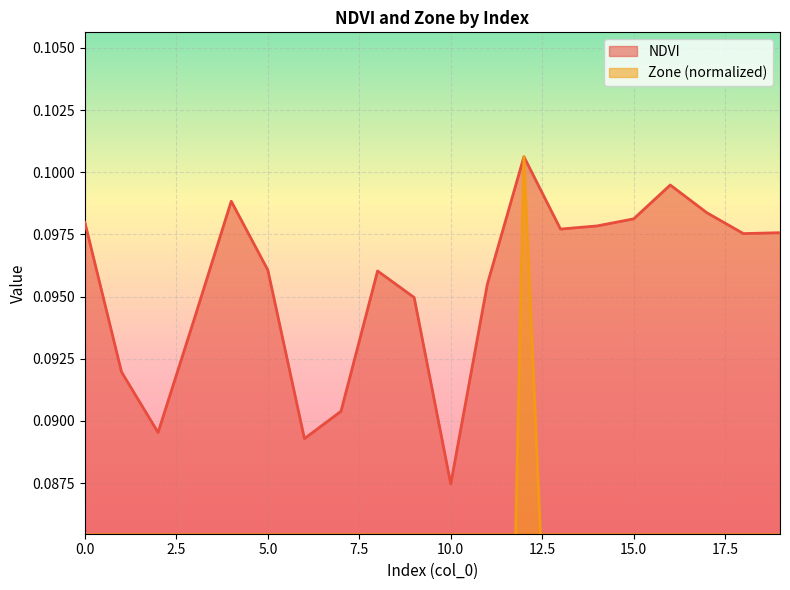

Where is NDVI nearest to the value 0?

10